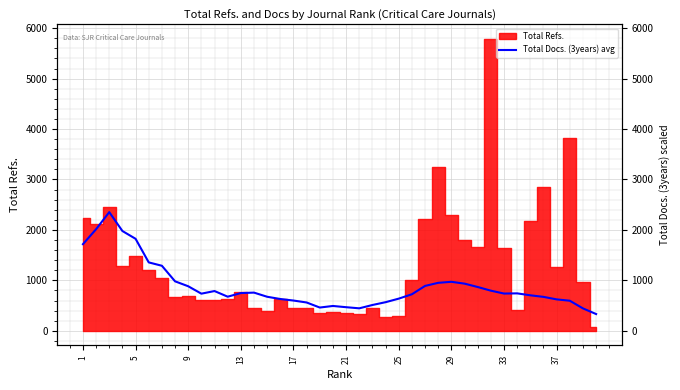

What is the value of the 16th point from the left?

629.6